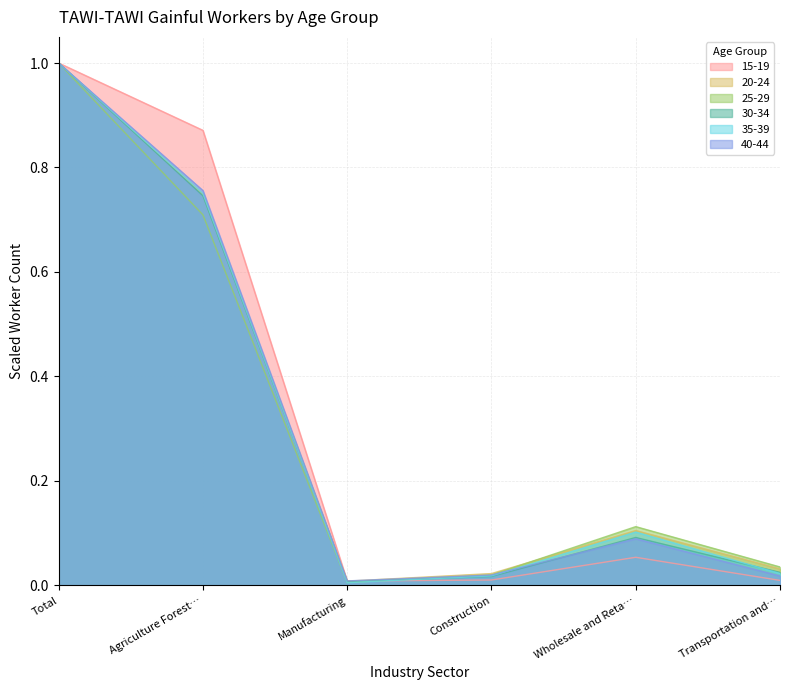

Is it true that 25-29 equals 0.0 at Manufacturing?

True